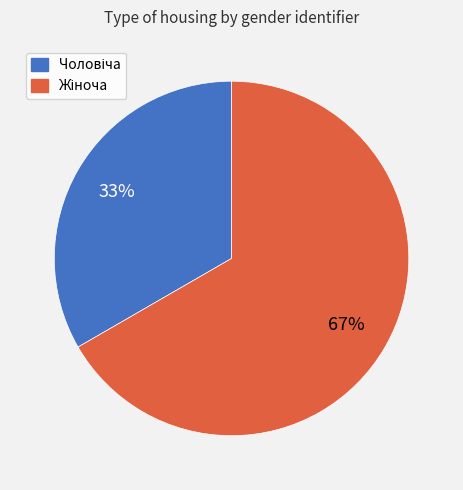

Is there a majority slice in this chart?

Yes